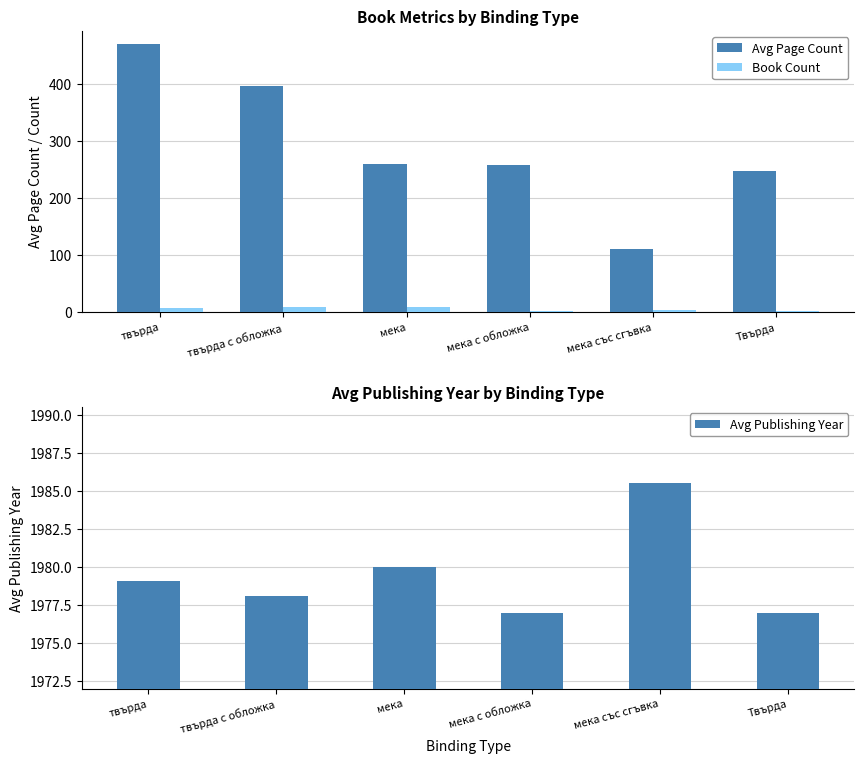

What position from the right is Твърда?

1